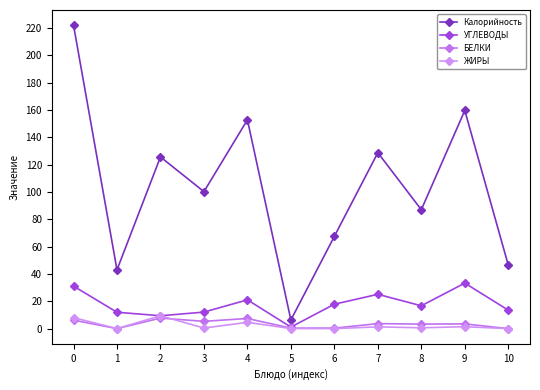

Between 0 and 9, which series saw the biggest shift?

Калорийность